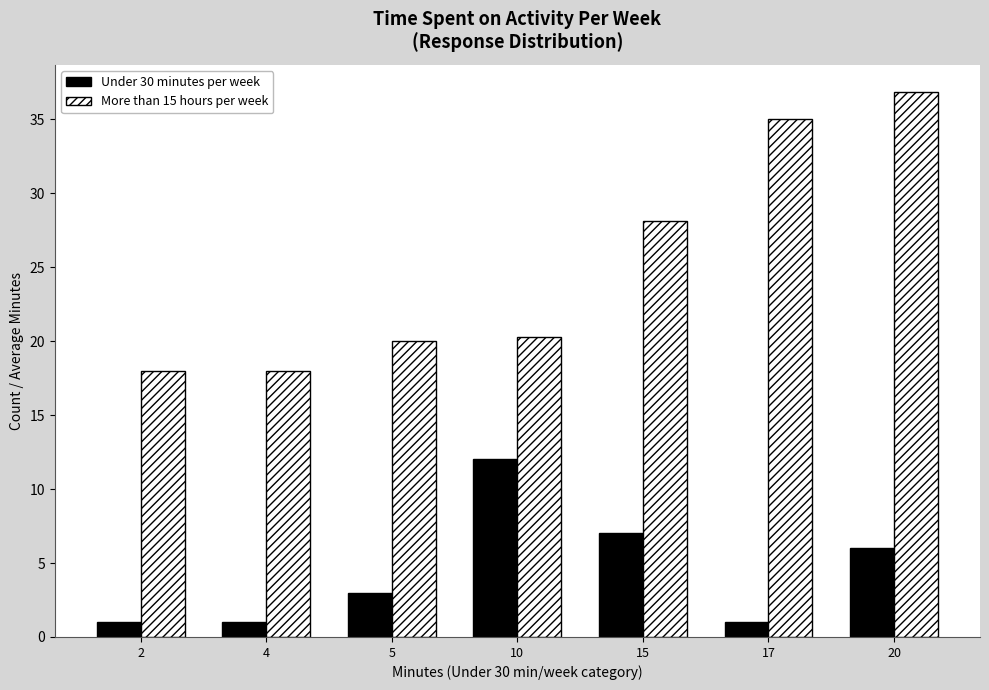

True or false: Under 30 minutes per week has a value of 12.0 at 10.

True